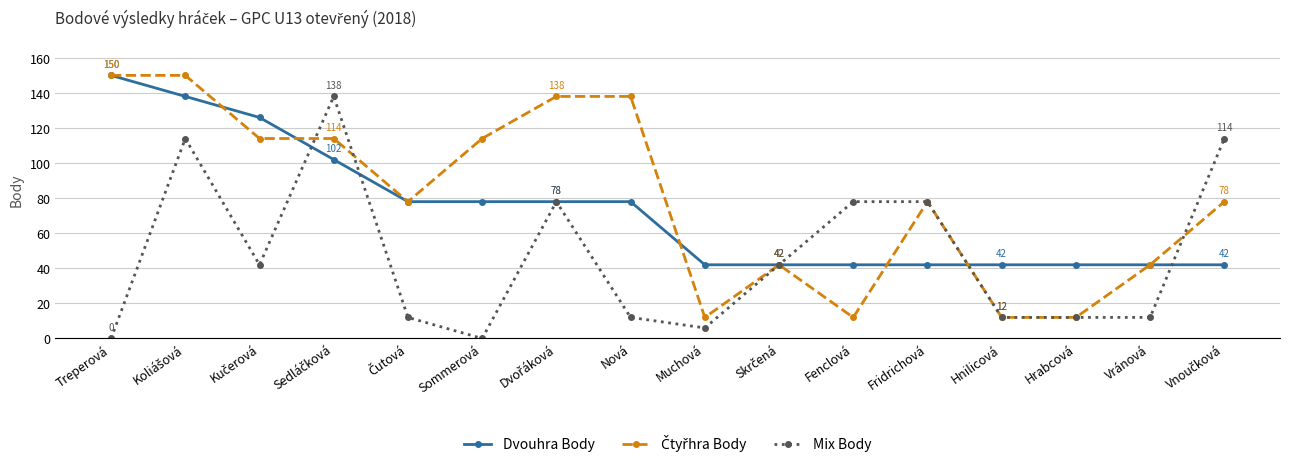

What position from the right is Fenclová?

6